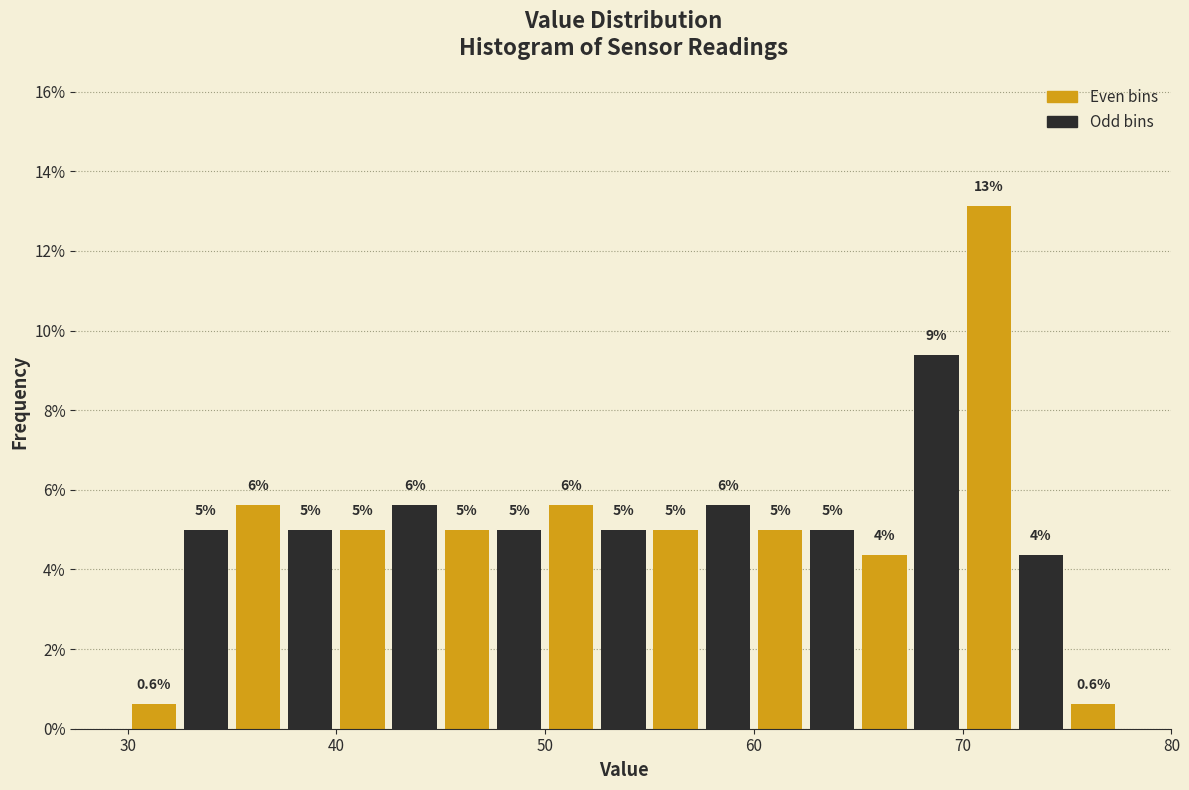

Read against the x-axis, roughly where is the centre of the tallest bar?

71